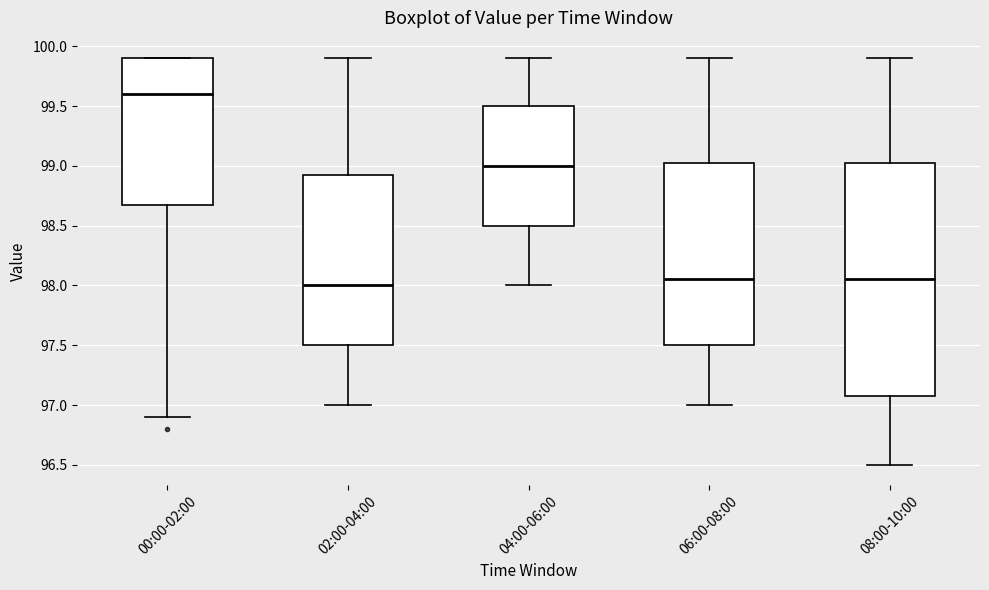

Reading left to right, transcribe this box plot: for each box, give where its median line is, the range the box spans, and where its two whiskers end, as read against the y-axis. The values are not printed on the chart, so give them approximately, as read against the axis.

00:00-02:00: median 99.60, box 98.70 to 99.90, whiskers 96.90 to 99.90
02:00-04:00: median 98.00, box 97.50 to 98.95, whiskers 97.00 to 99.90
04:00-06:00: median 99.00, box 98.50 to 99.50, whiskers 98.00 to 99.90
06:00-08:00: median 98.05, box 97.50 to 99.05, whiskers 97.00 to 99.90
08:00-10:00: median 98.05, box 97.10 to 99.05, whiskers 96.50 to 99.90